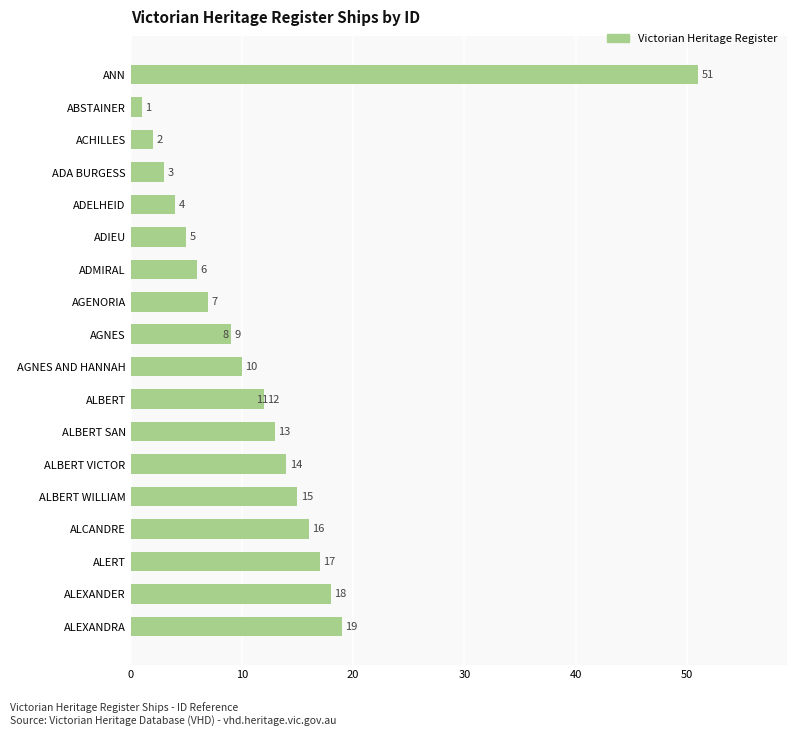

What is the label of the 13th bar from the right?

AGENORIA